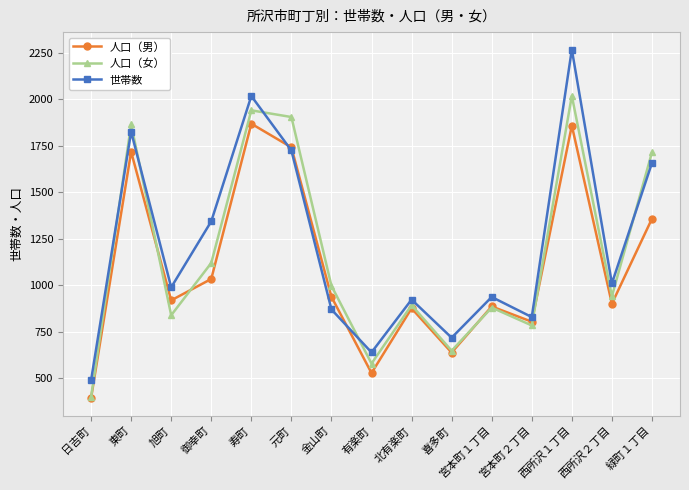

Is it true that 人口（男） equals 916 at 喜多町?

False